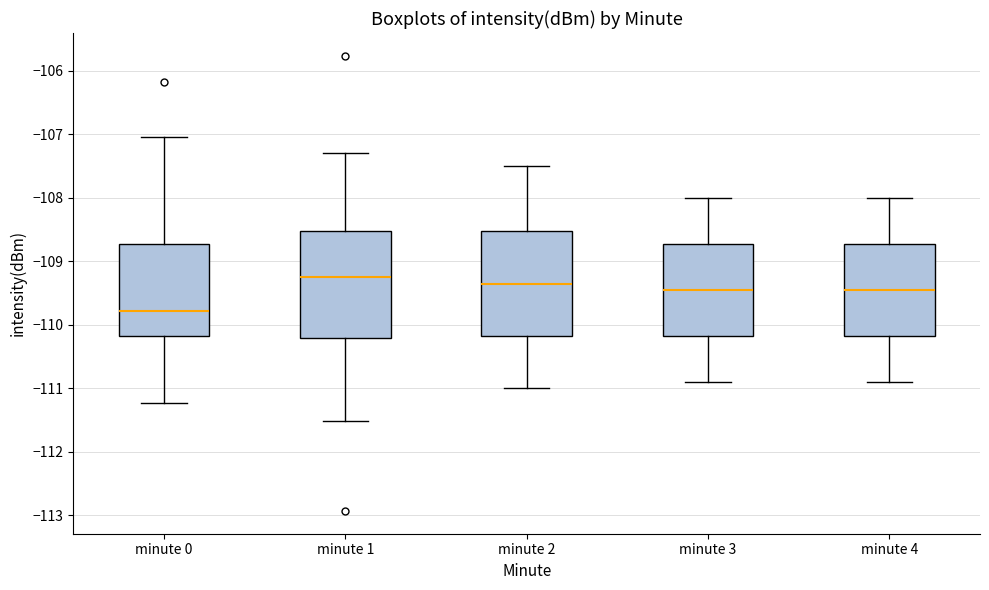

Which box's median line is the highest?

minute 1